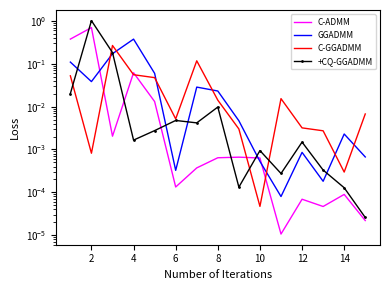

What is the difference between the maximum and minimum values in the +CQ-GGADMM series?

1.0